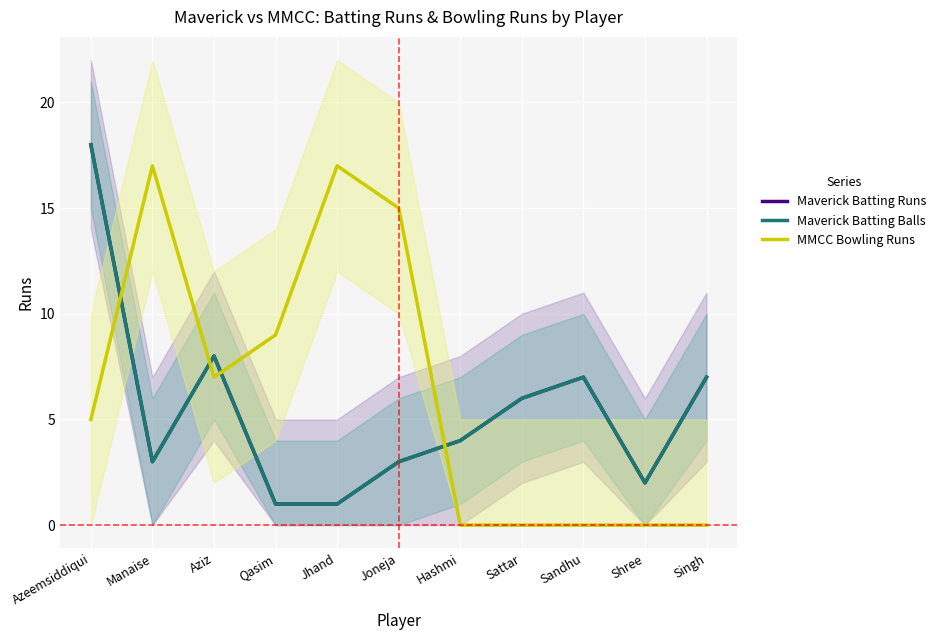

At which label does Maverick Batting Runs reach its minimum?

Qasim